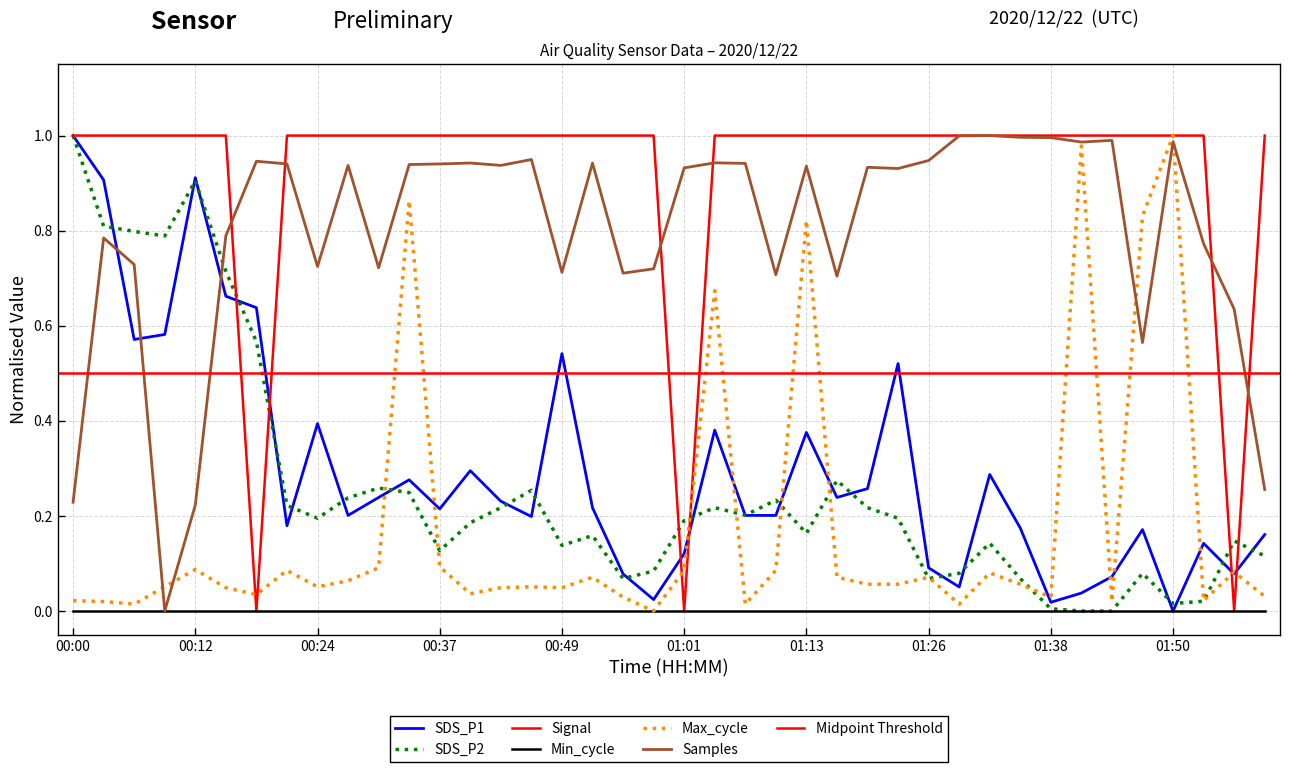

What is the sum of all SDS_P2 values?

10.4